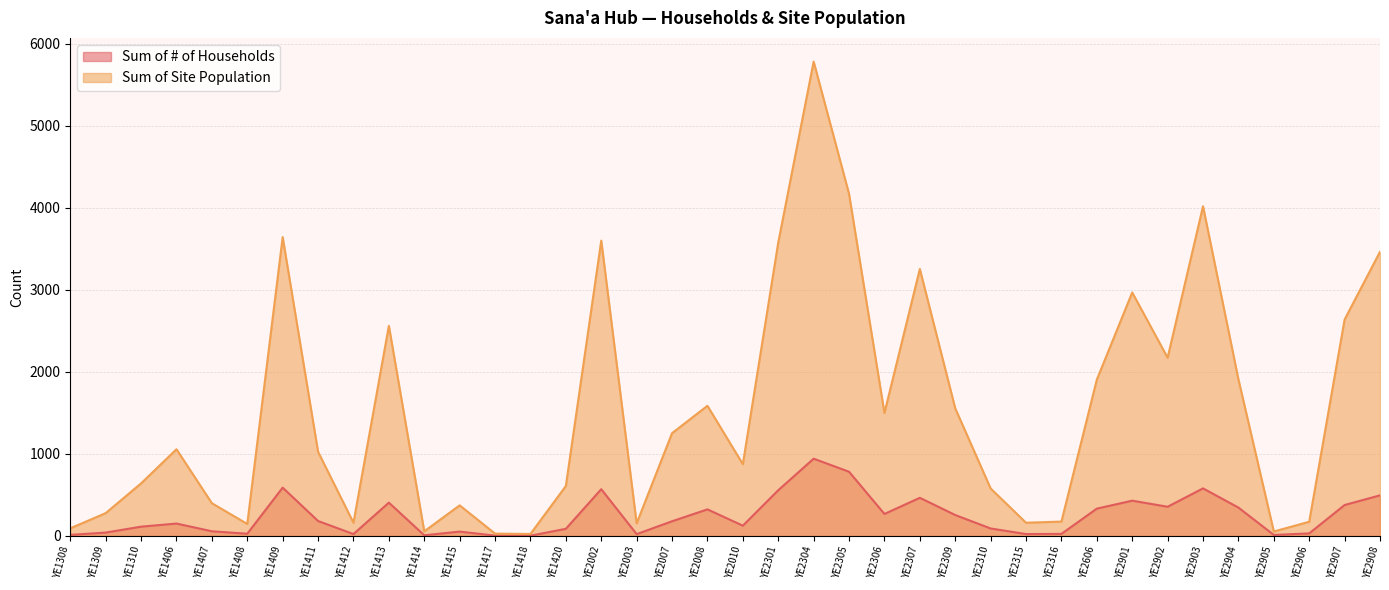

What is the difference between the maximum and minimum values in the Sum of # of Households series?

939